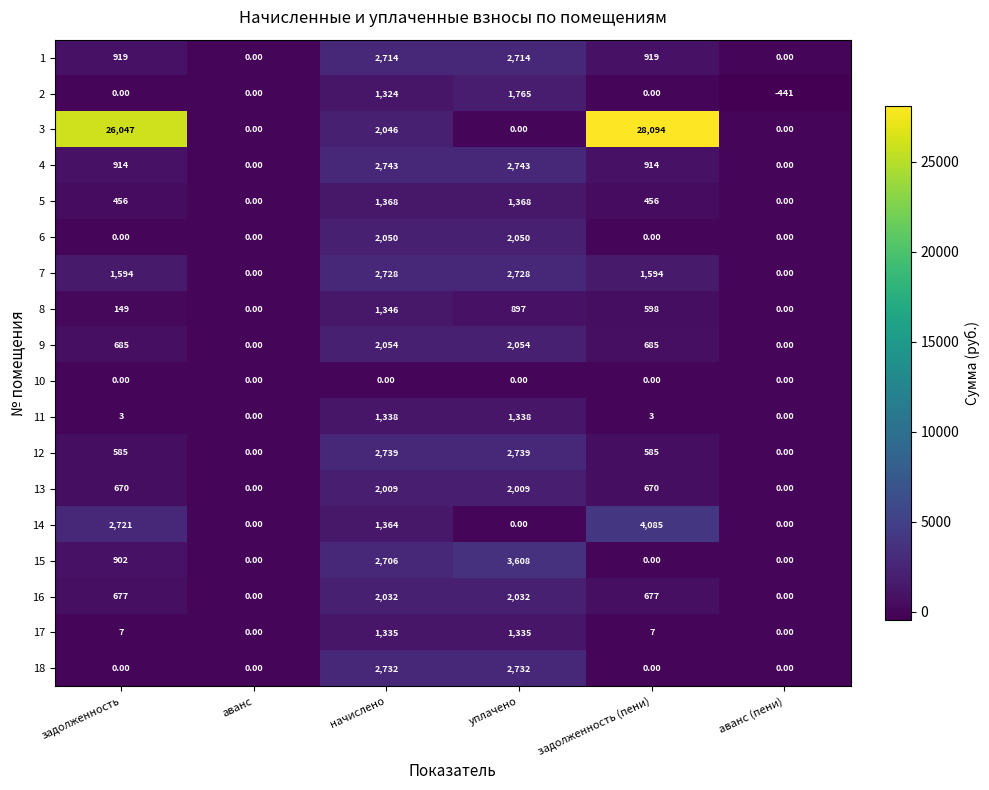

What is the minimum value shown in the chart?

-441